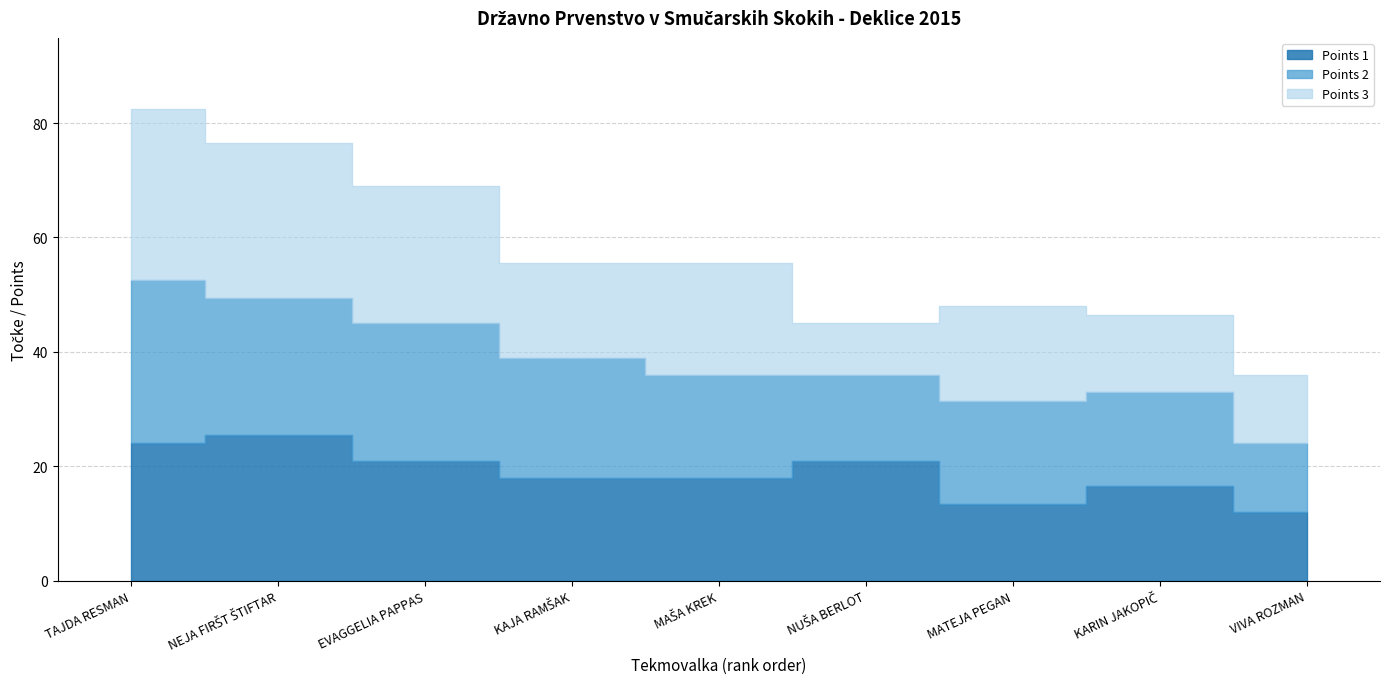

What is the value of the Points 1 point at the 4th from the left?

18.0